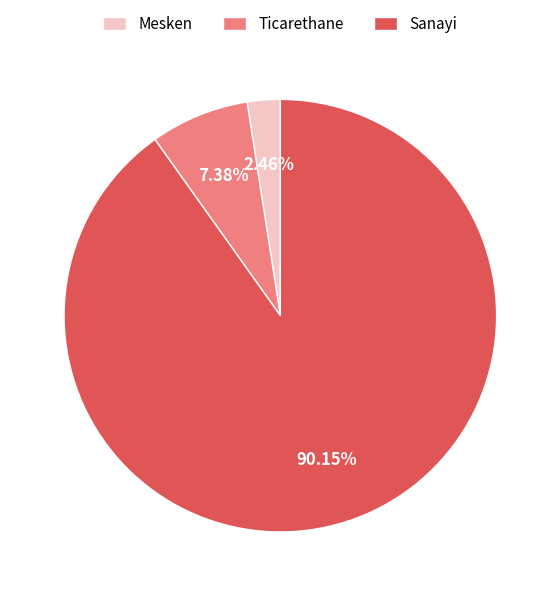

How many slices are in this pie chart?

3